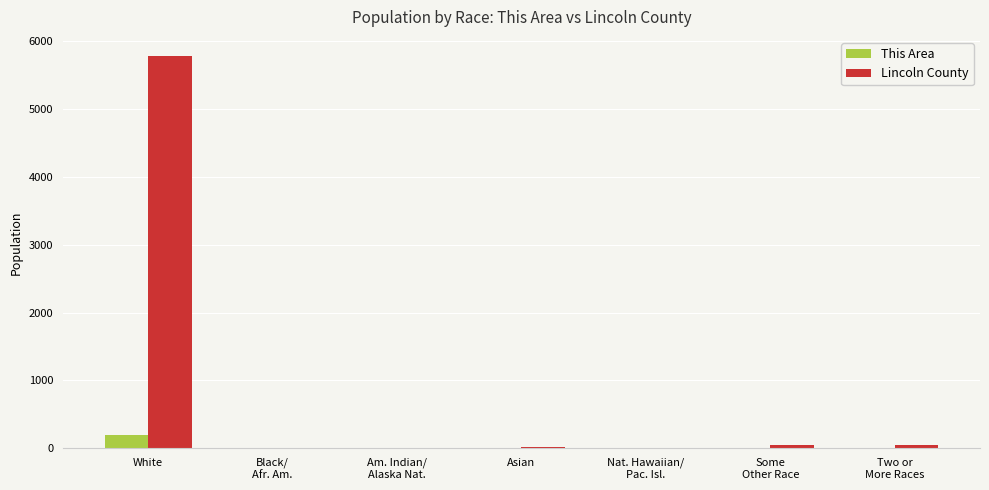

What is the maximum value shown in the chart?

5777